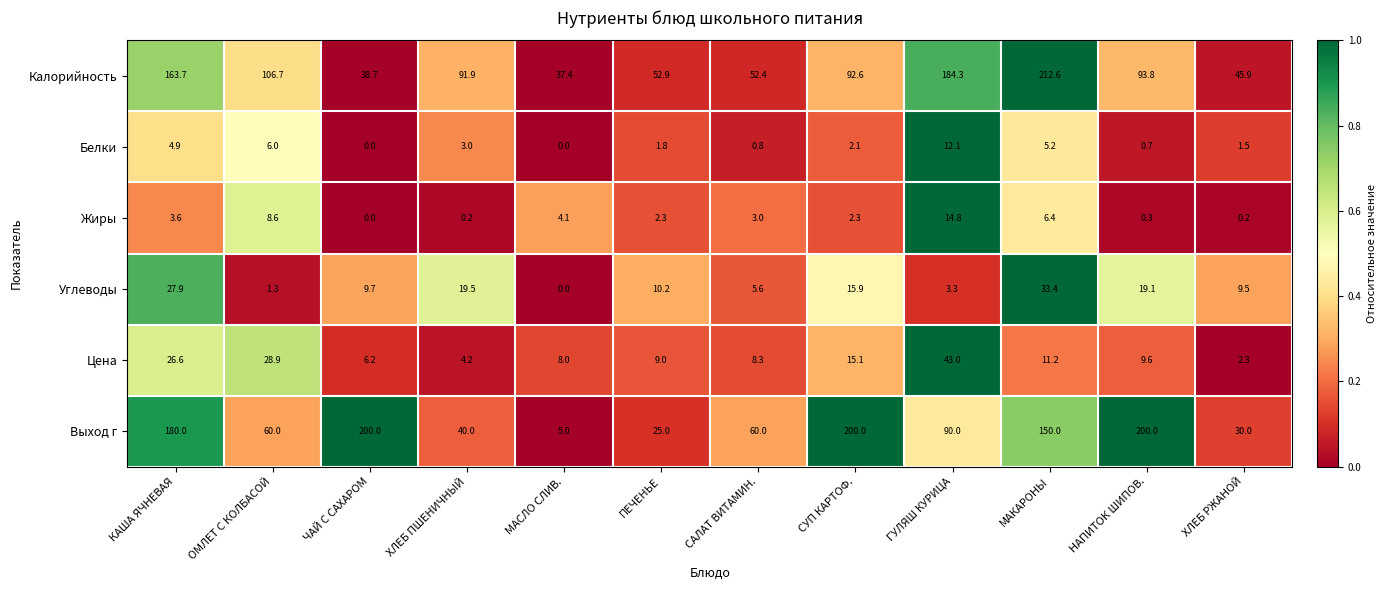

What is the difference between the Углеводы values at ХЛЕБ ПШЕНИЧНЫЙ and ЧАЙ С САХАРОМ?

9.8